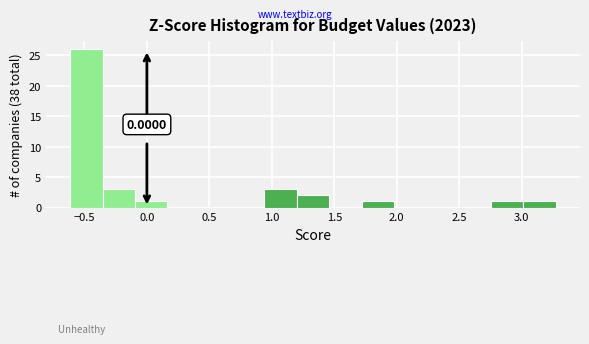

Which range on the x-axis has the tallest bar?

-0.60 to -0.35